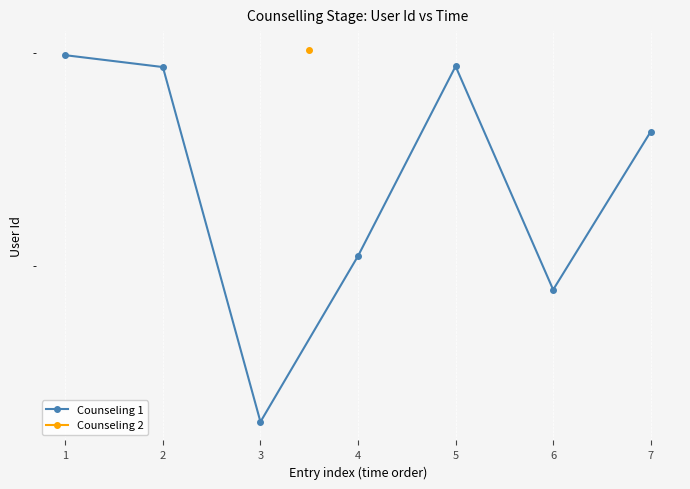

Is it true that the value at 3 is 242908?

True